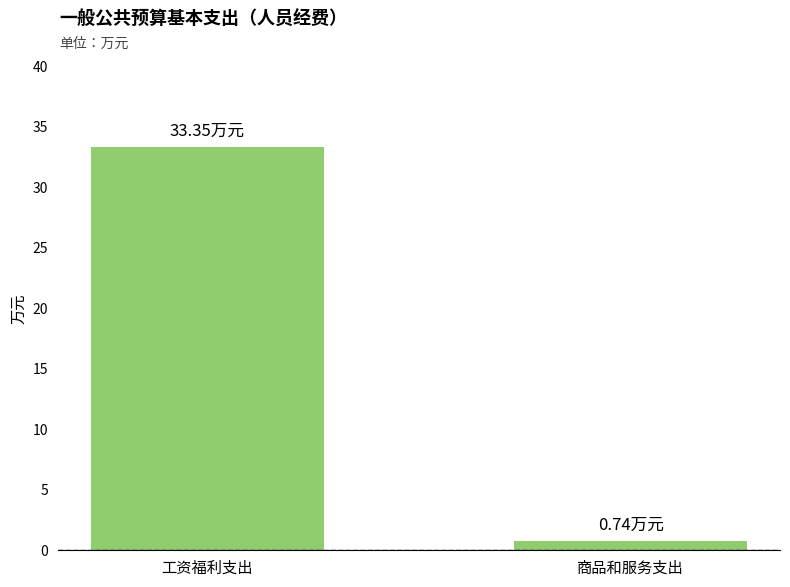

List the labels in order of value, smallest first.

商品和服务支出, 工资福利支出